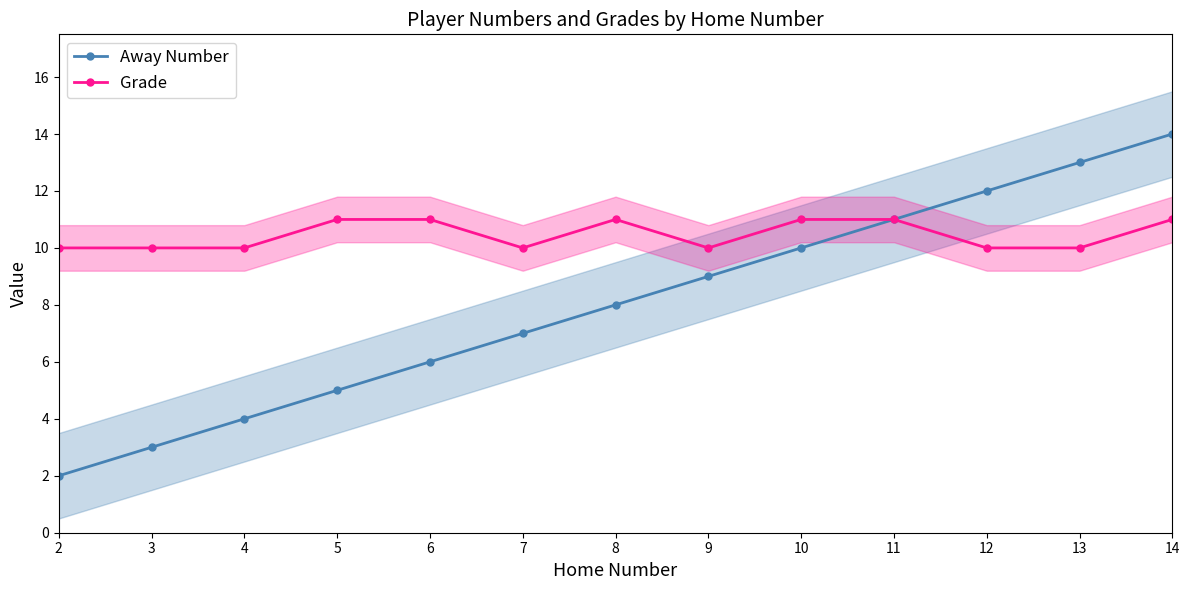

Reading left to right, transcribe all the data shown in this chart.

Away Number: 2	3	4	5	6	7	8	9	10	11	12	13	14
Grade: 10	10	10	11	11	10	11	10	11	11	10	10	11